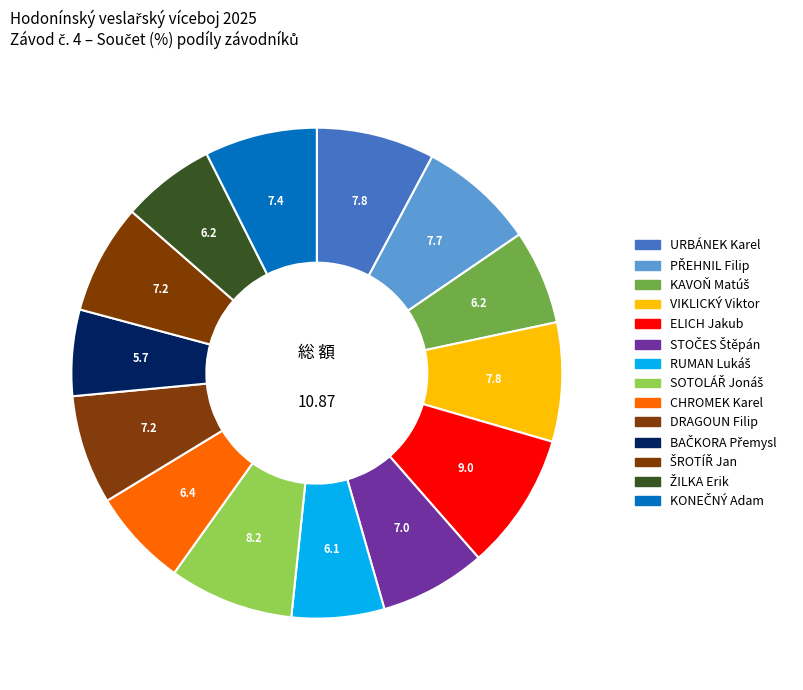

What percentage do URBÁNEK Karel and CHROMEK Karel together represent?

14.2%